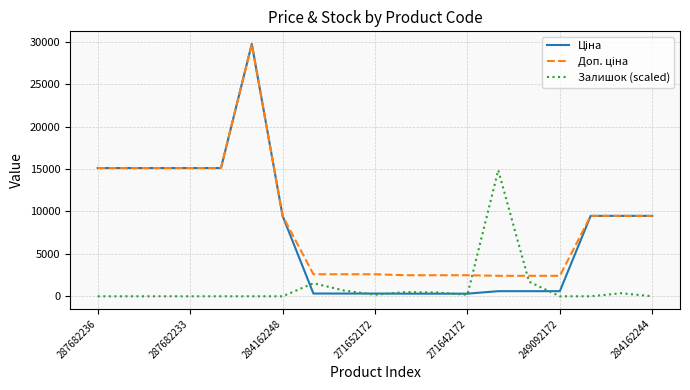

What is the highest value of the Залишок (scaled) series?

14873.6